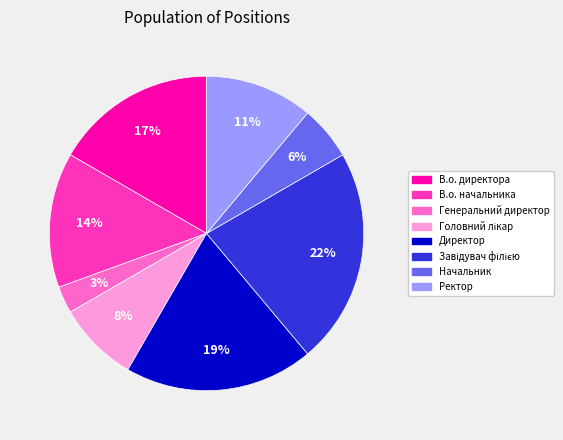

To the nearest percent, what is the average slice percentage?

12%